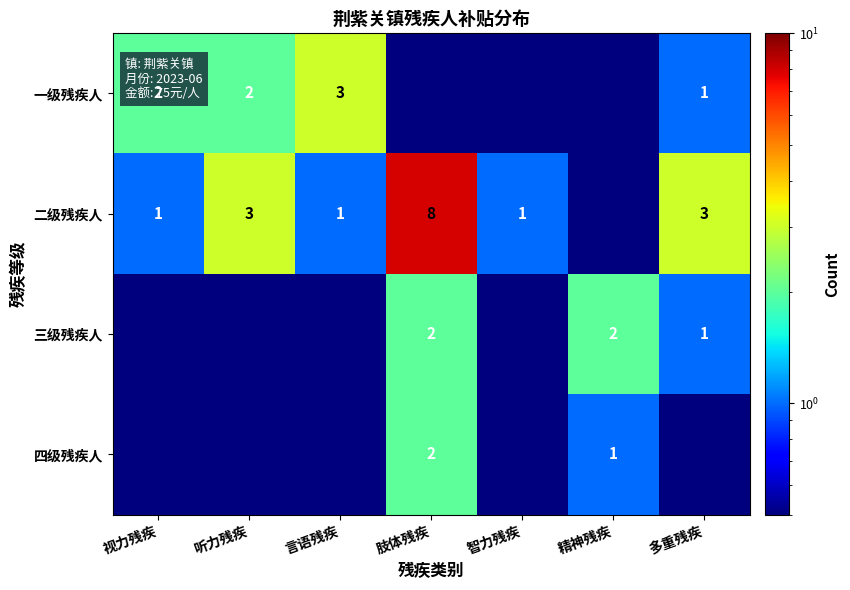

How many series are shown in this chart?

4